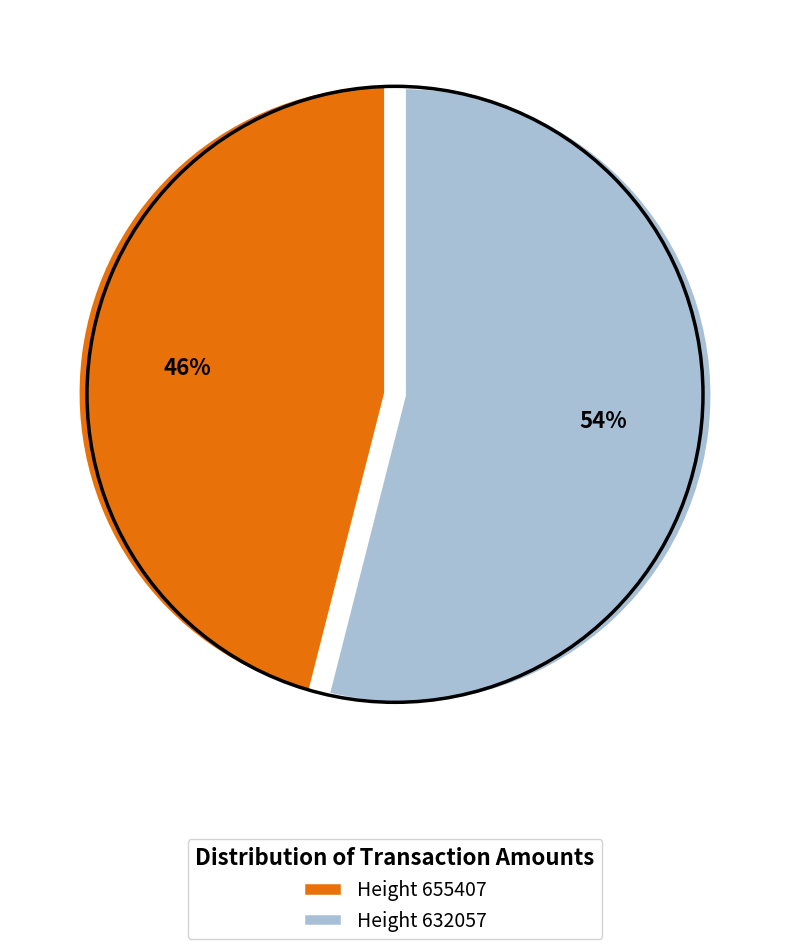

Count the number of slices in the pie.

2